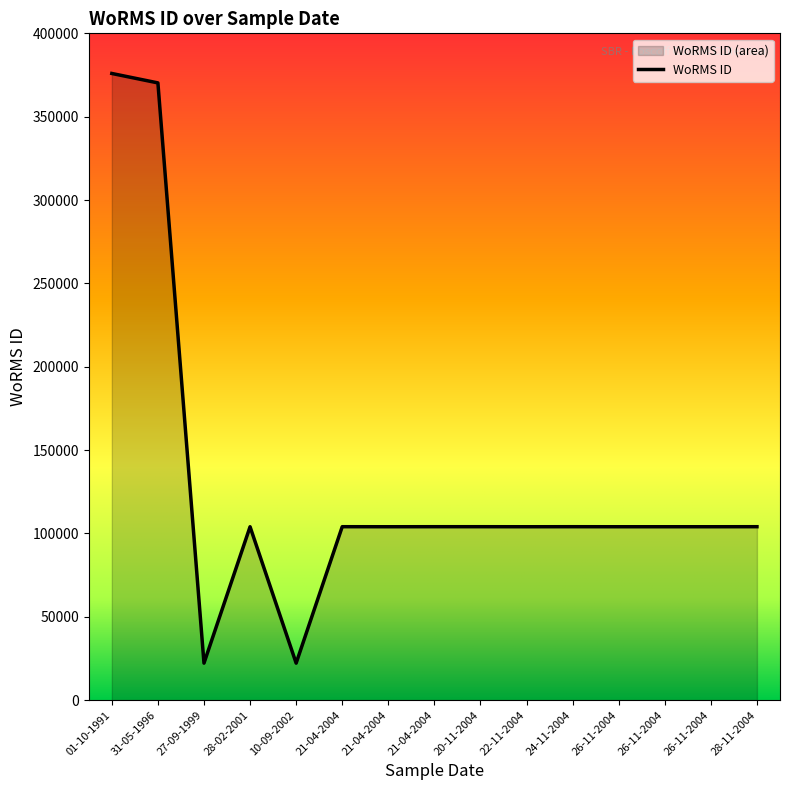

What is the smallest value displayed?

22156